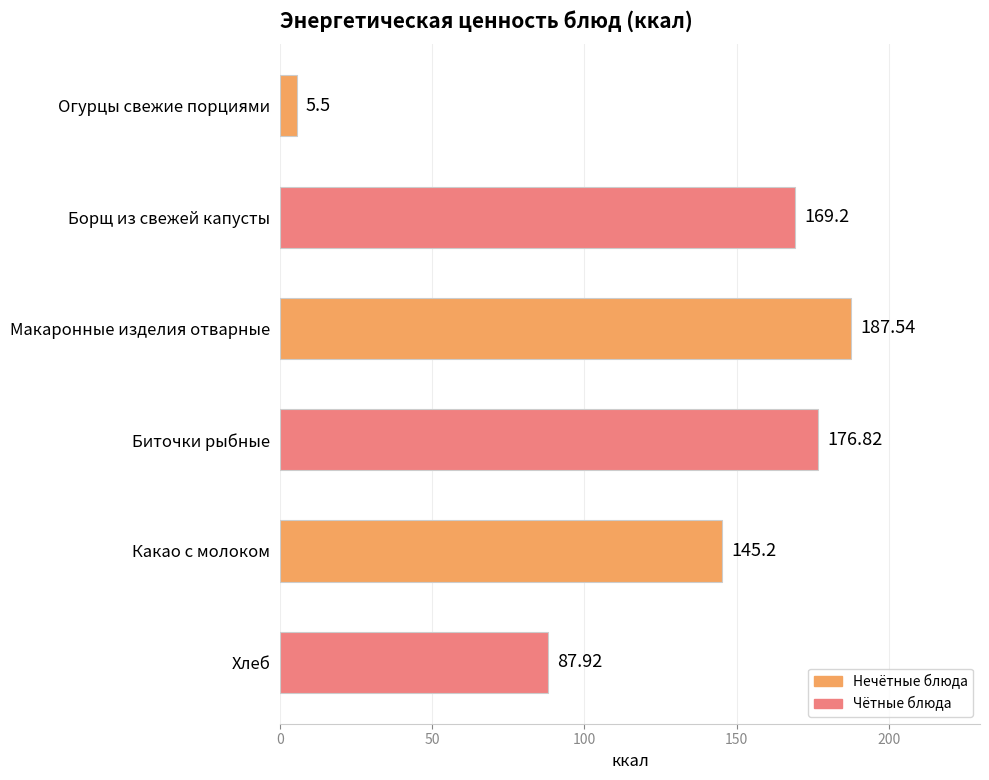

What is the label of the 1st bar from the top?

Огурцы свежие порциями